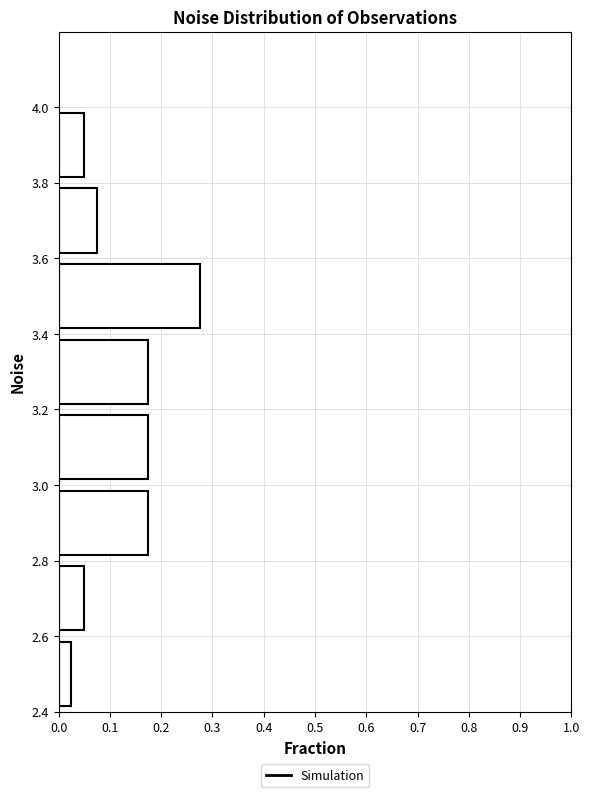

Which range on the y-axis has the longest bar?

3.4 to 3.6